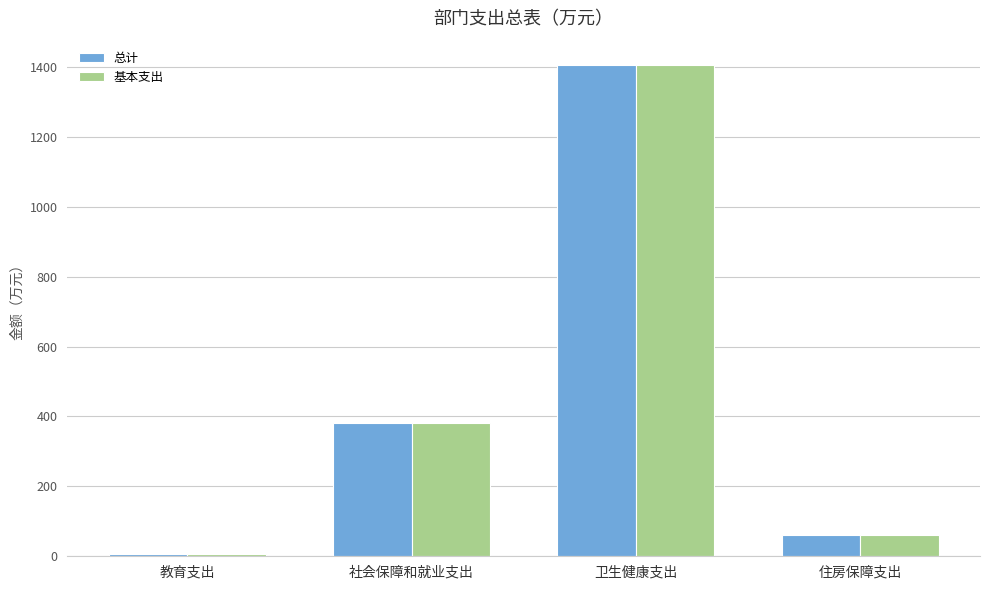

Is the value of 总计 at 社会保障和就业支出 greater than the value of 基本支出 at 住房保障支出?

Yes